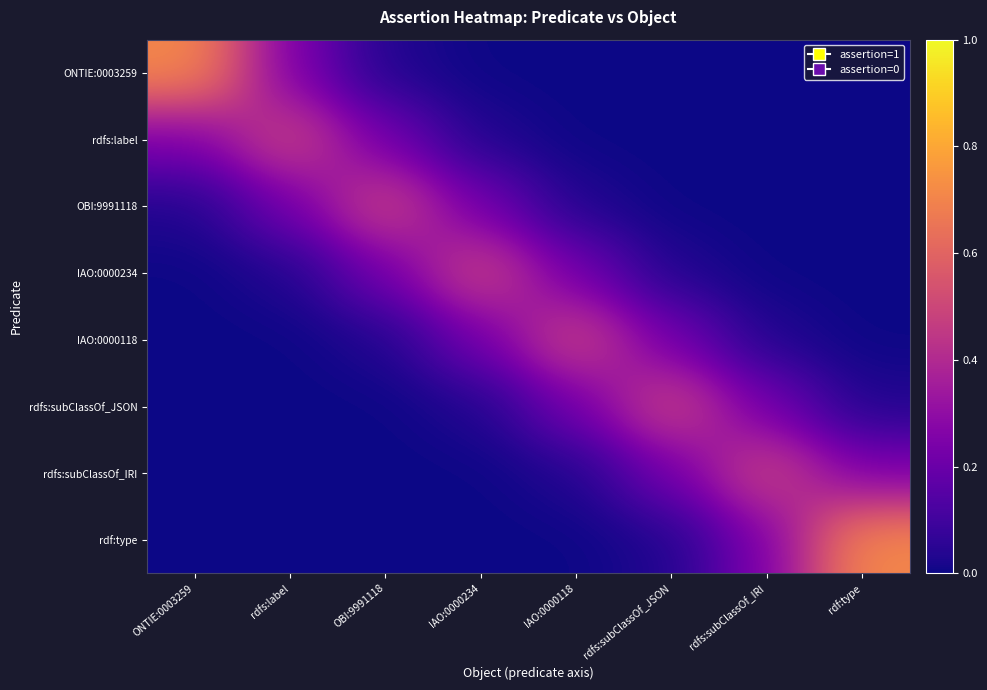

List the series in order of their peak value, lowest first.

OBI:9991118, IAO:0000234, IAO:0000118, rdfs:subClassOf_JSON, rdfs:label, rdfs:subClassOf_IRI, ONTIE:0003259, rdf:type